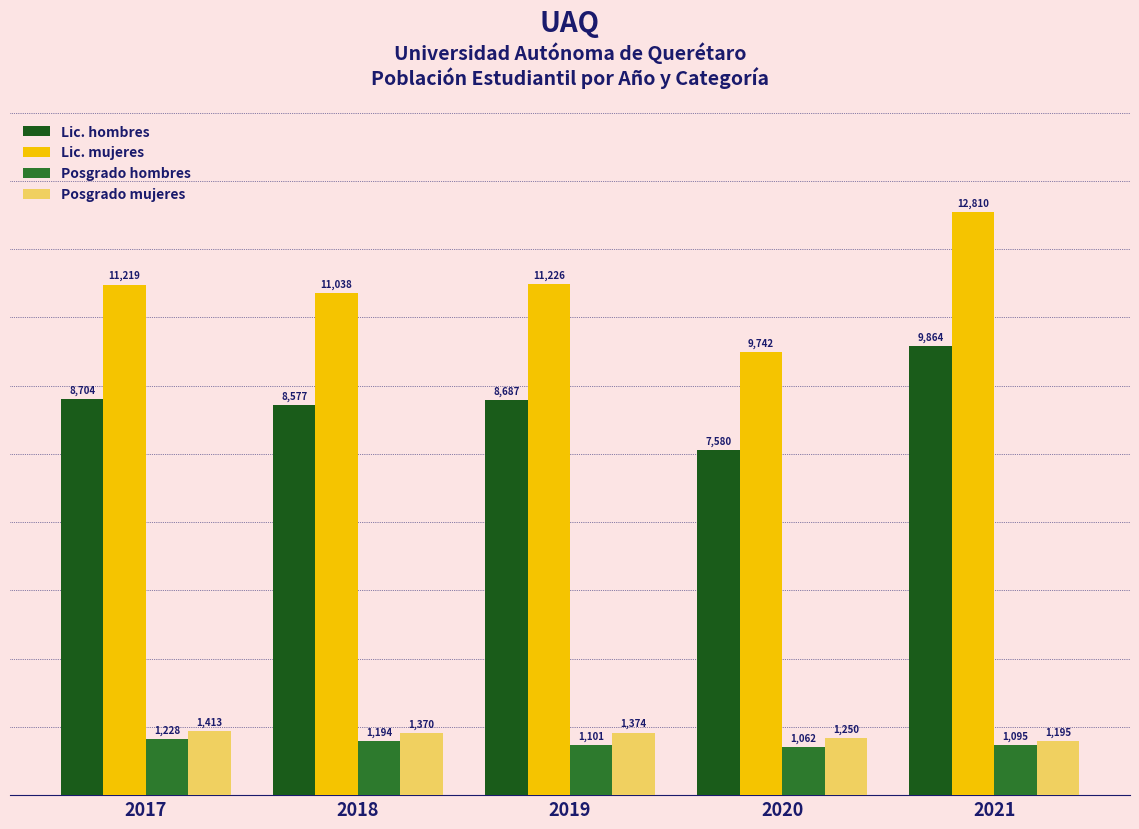

What is the spread (max minus min) of values at 2021?

11715